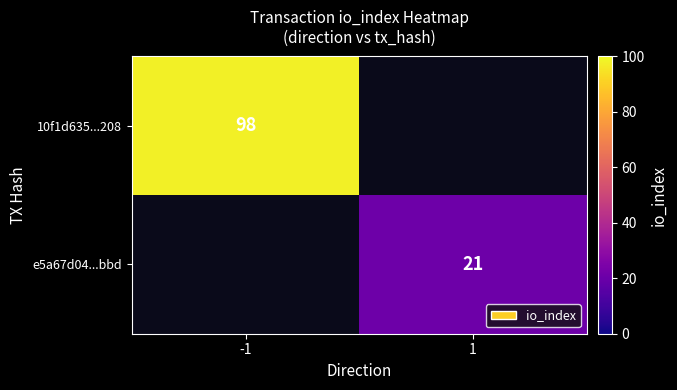

The value of e5a67d04...bbd at 1 is 36. True or false?

False